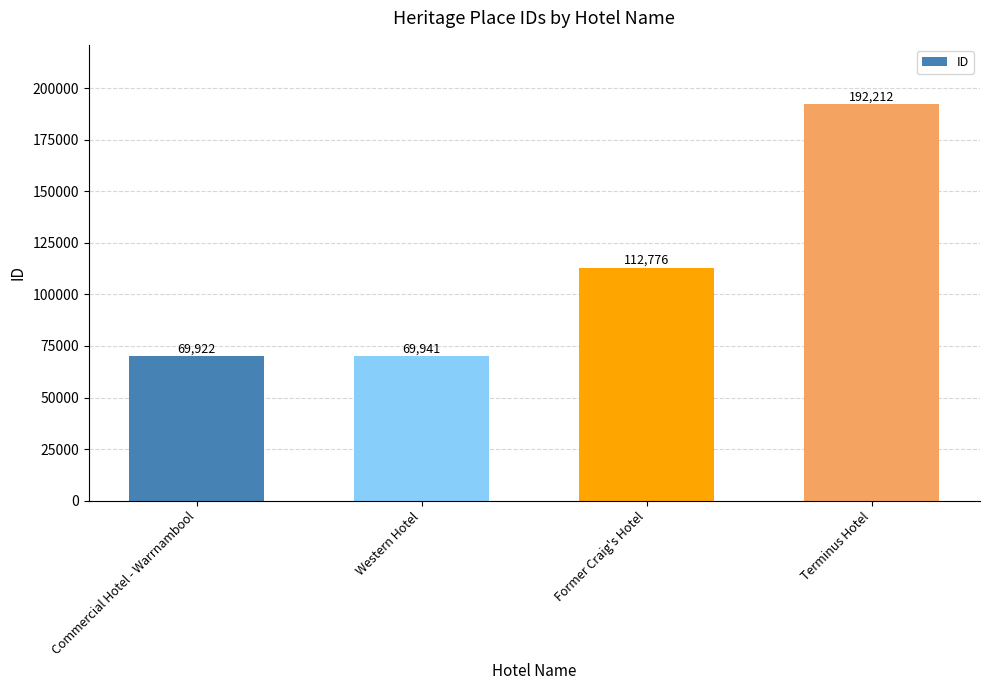

At which category does the chart reach its peak across all series?

Terminus Hotel